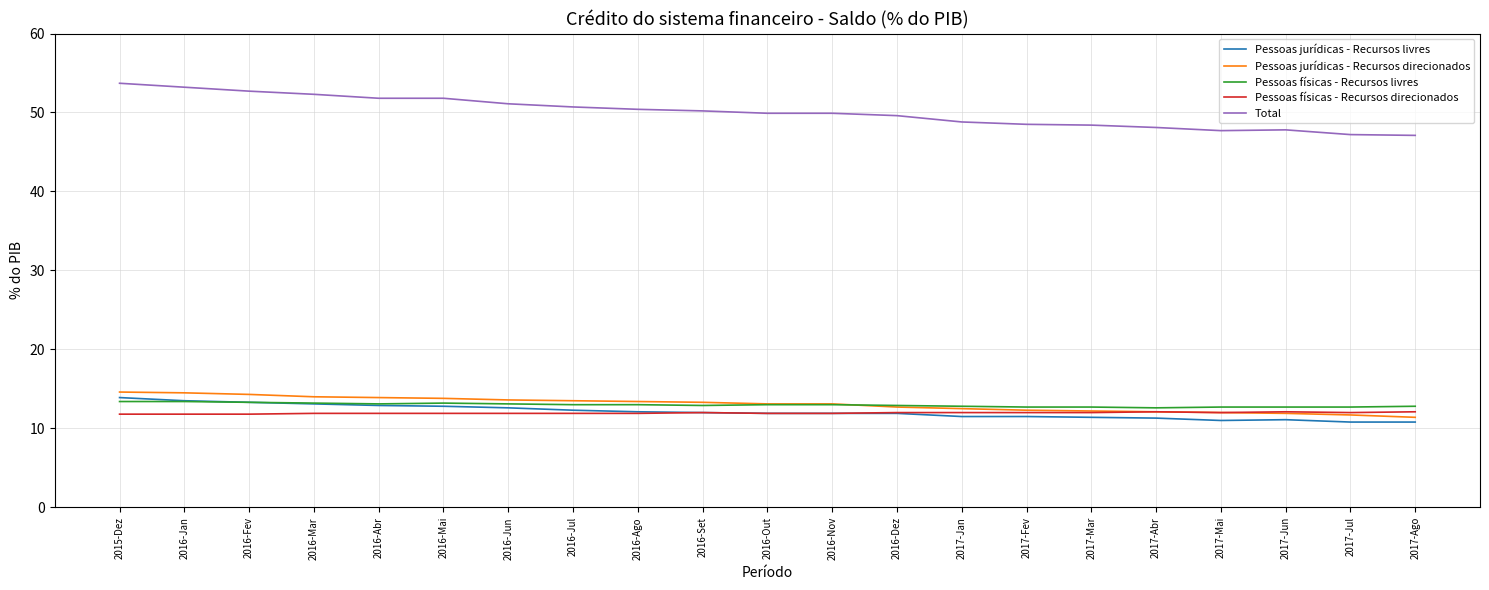

Is this an area chart (filled region under the line)?

No